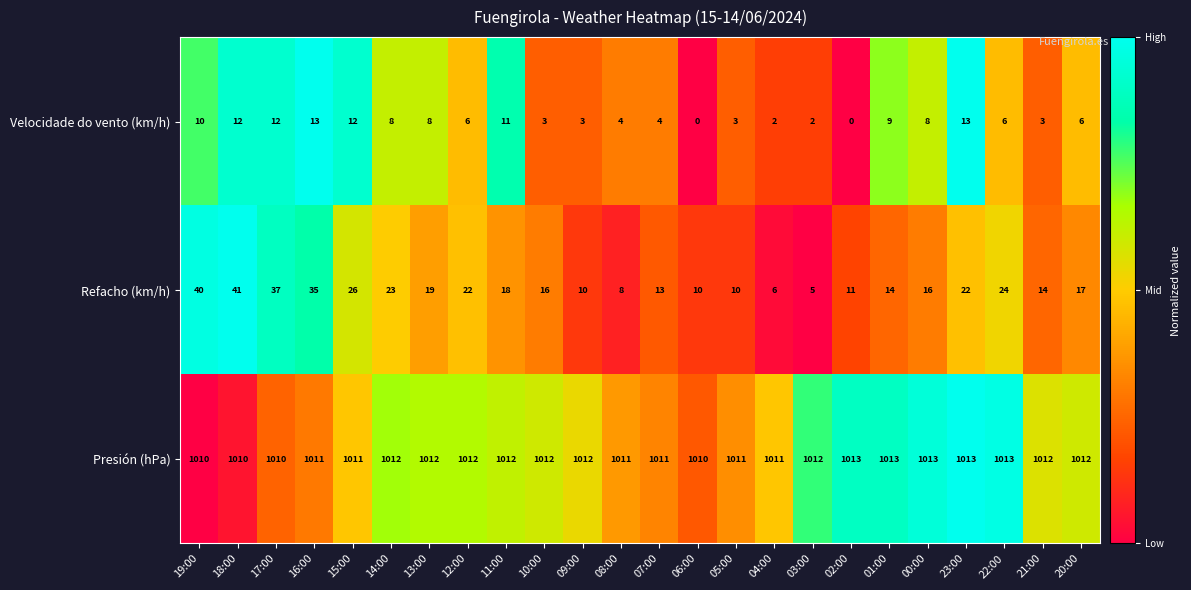

The value of Velocidade do vento (km/h) at 09:00 is 5. True or false?

False